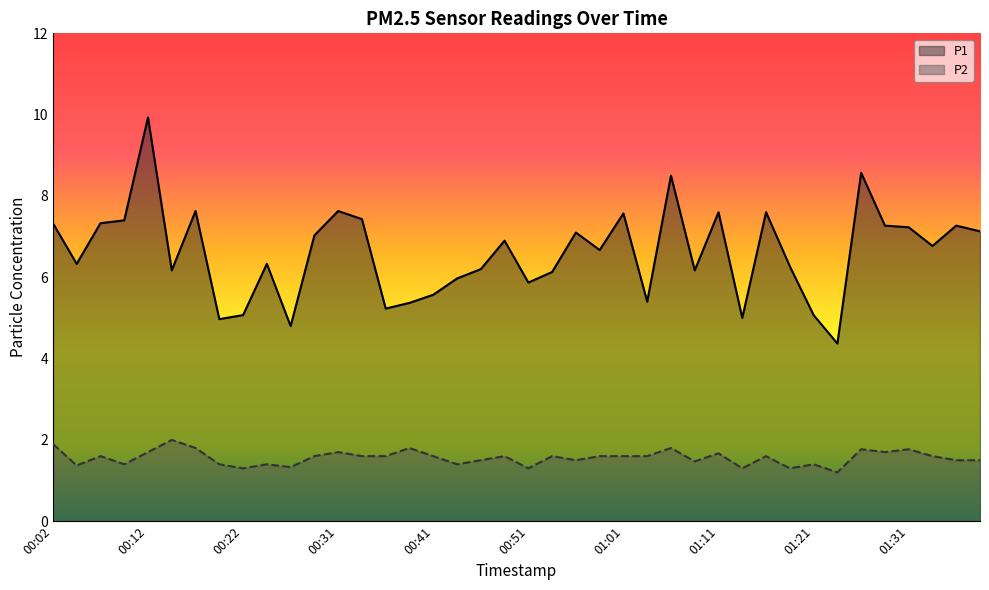

Reading left to right, list all the values displayed in this chart.

P1: 00:02=7.3	00:04=6.3	00:07=7.3	00:09=7.4	00:12=9.9	00:14=6.2	00:17=7.6	00:19=5.0	00:22=5.1	00:24=6.3	00:26=4.8	00:29=7.0	00:31=7.6	00:34=7.4	00:36=5.2	00:39=5.4	00:41=5.6	00:44=6.0	00:46=6.2	00:49=6.9	00:51=5.9	00:54=6.1	00:56=7.1	00:58=6.7	01:01=7.6	01:03=5.4	01:06=8.5	01:08=6.2	01:11=7.6	01:13=5.0	01:16=7.6	01:18=6.3	01:21=5.1	01:23=4.4	01:26=8.6	01:28=7.3	01:31=7.2	01:33=6.8	01:36=7.3	01:38=7.1
P2: 00:02=1.9	00:04=1.4	00:07=1.6	00:09=1.4	00:12=1.7	00:14=2.0	00:17=1.8	00:19=1.4	00:22=1.3	00:24=1.4	00:26=1.3	00:29=1.6	00:31=1.7	00:34=1.6	00:36=1.6	00:39=1.8	00:41=1.6	00:44=1.4	00:46=1.5	00:49=1.6	00:51=1.3	00:54=1.6	00:56=1.5	00:58=1.6	01:01=1.6	01:03=1.6	01:06=1.8	01:08=1.5	01:11=1.7	01:13=1.3	01:16=1.6	01:18=1.3	01:21=1.4	01:23=1.2	01:26=1.8	01:28=1.7	01:31=1.8	01:33=1.6	01:36=1.5	01:38=1.5